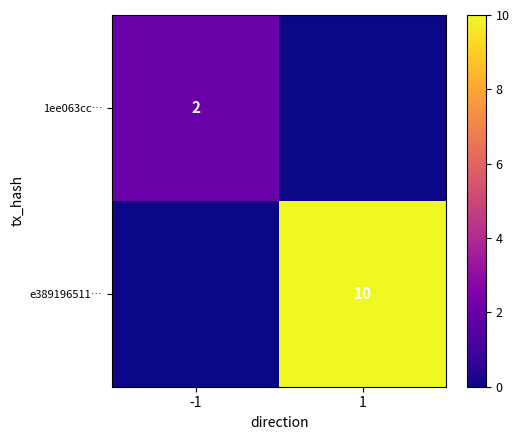

The e389196511… series shows 10 at 1. True or false?

True